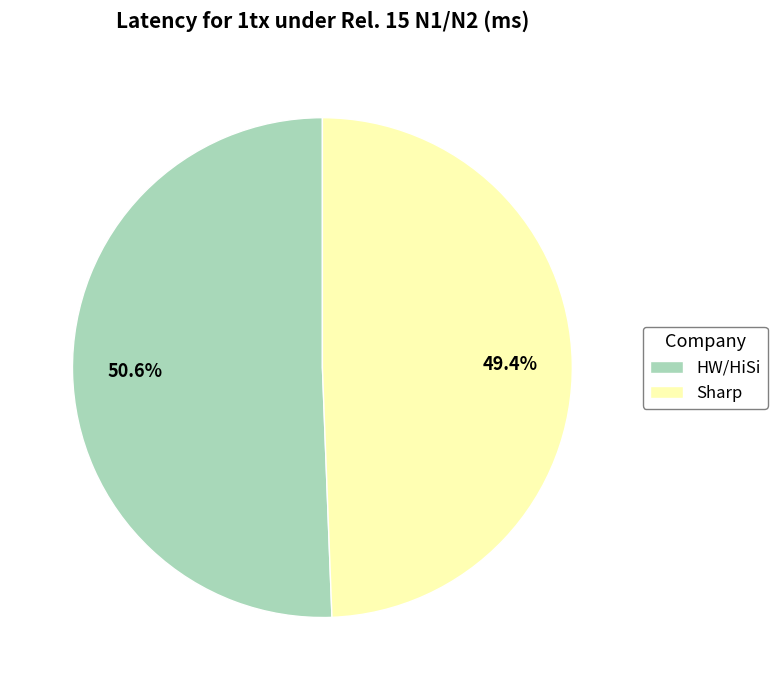

What is the total percentage of Sharp and HW/HiSi?

100.0%